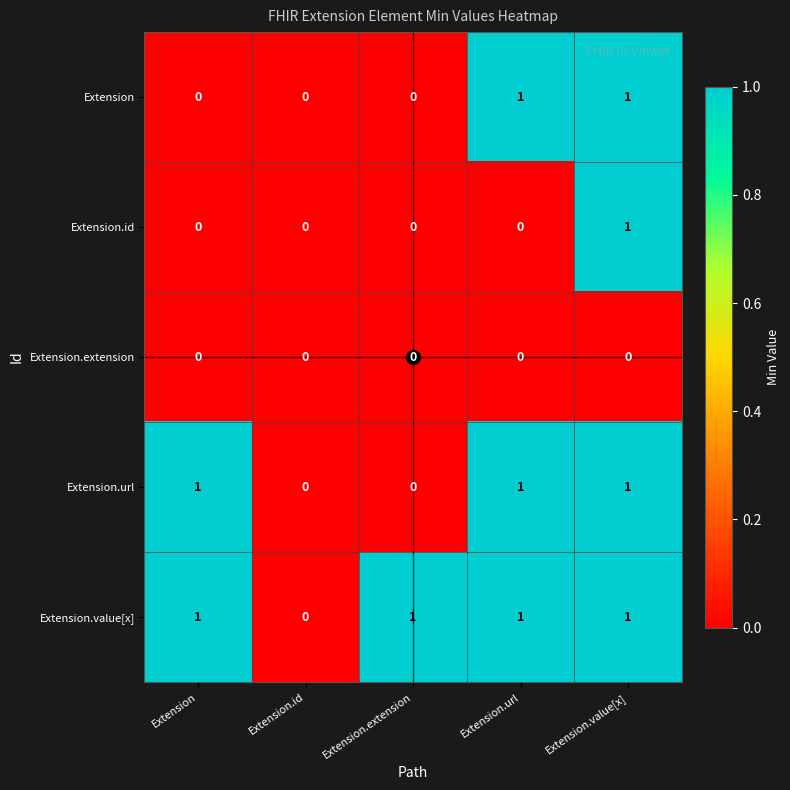

How many Extension.url values are between 0 and 1?

5